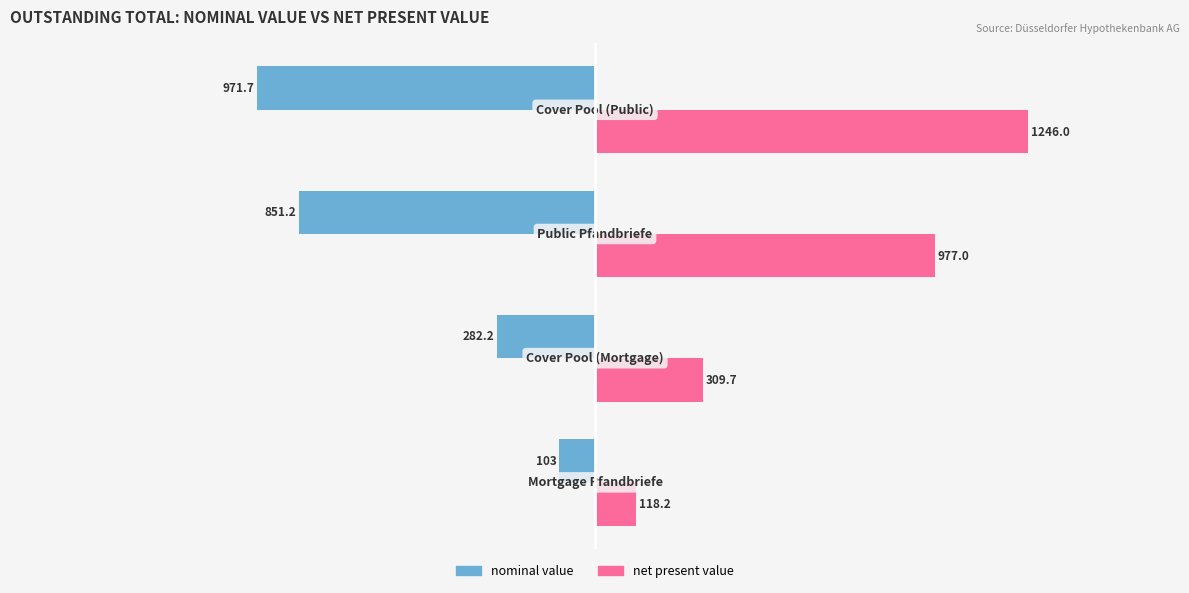

How many distinct data groups are displayed?

2